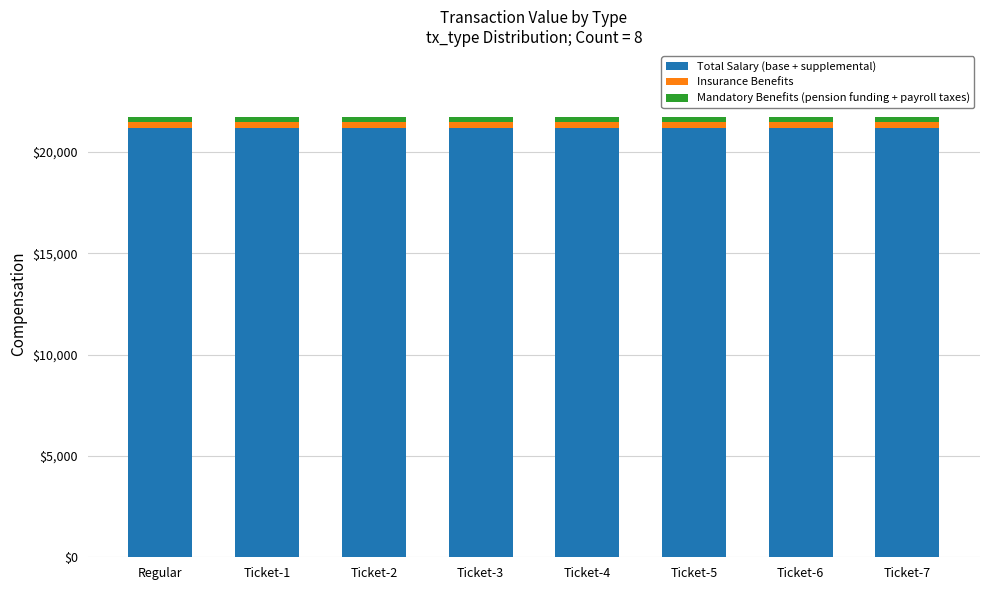

Does the chart contain stacked bars?

Yes